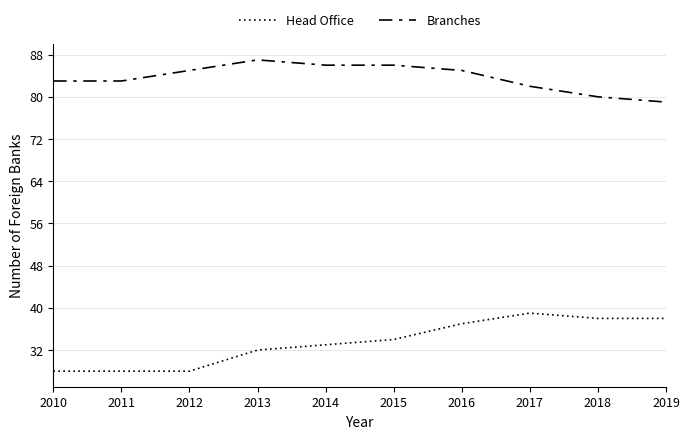

At which category is the sum across all series the highest?

2016